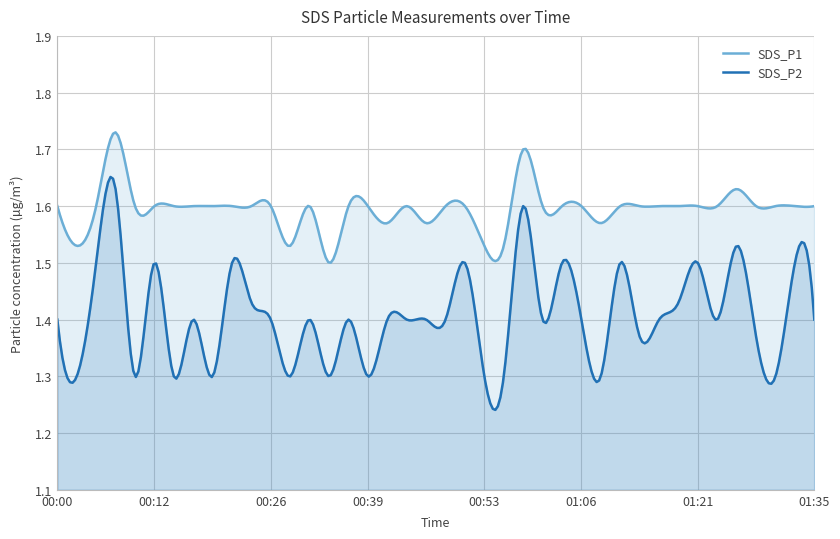

Rank the series by their maximum value, from lowest to highest.

SDS_P2, SDS_P1